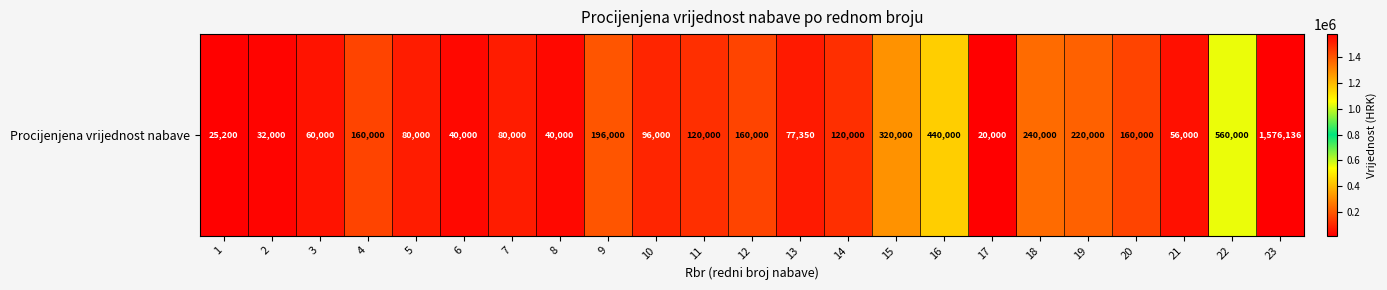

The value at 18 is 141112. True or false?

False